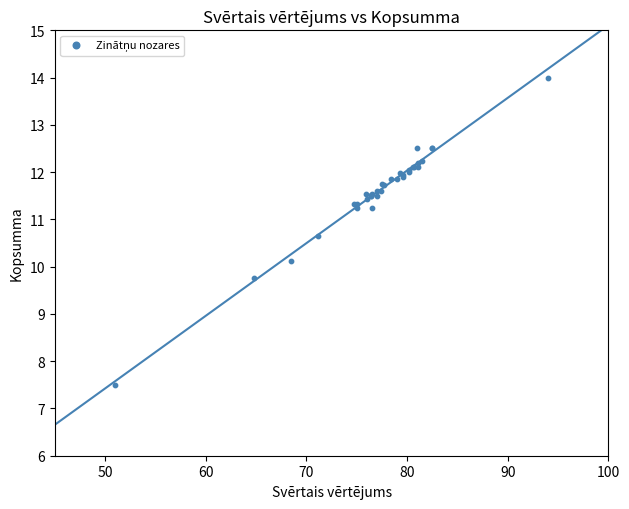

What Y value in the scatter plot is closest to 10?

10.1